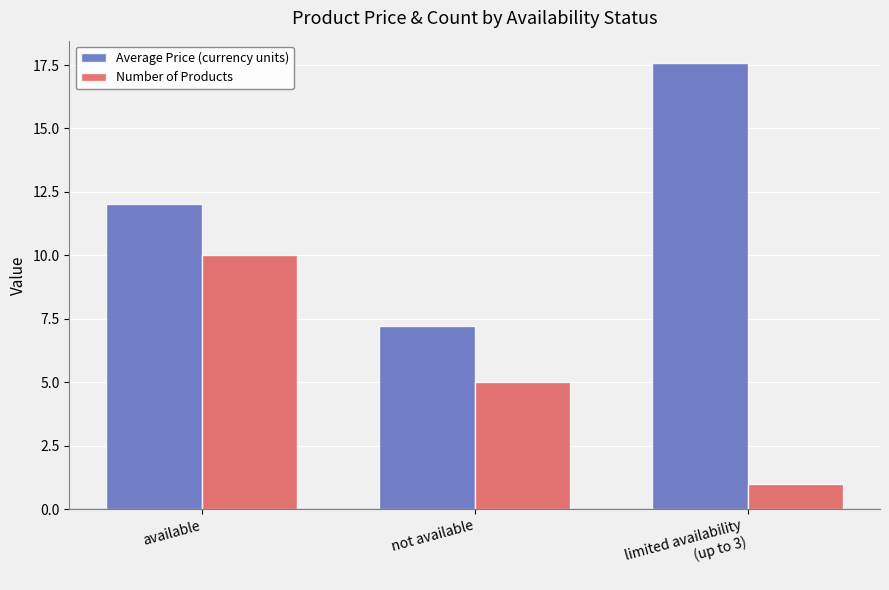

What is the spread (max minus min) of values at available?

2.0